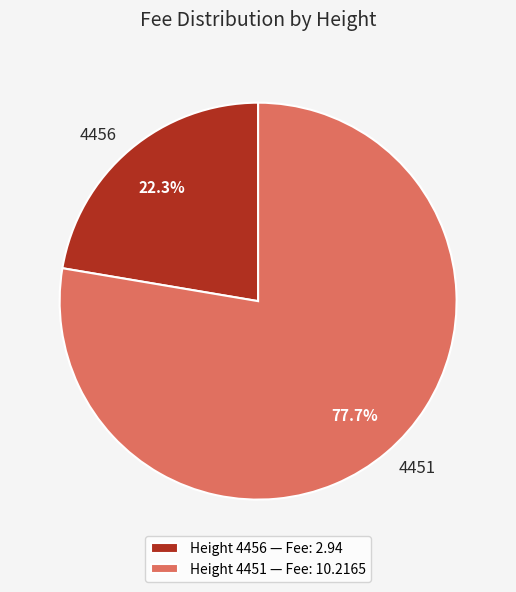

What percentage is the 4451 slice, to the nearest percent?

78%